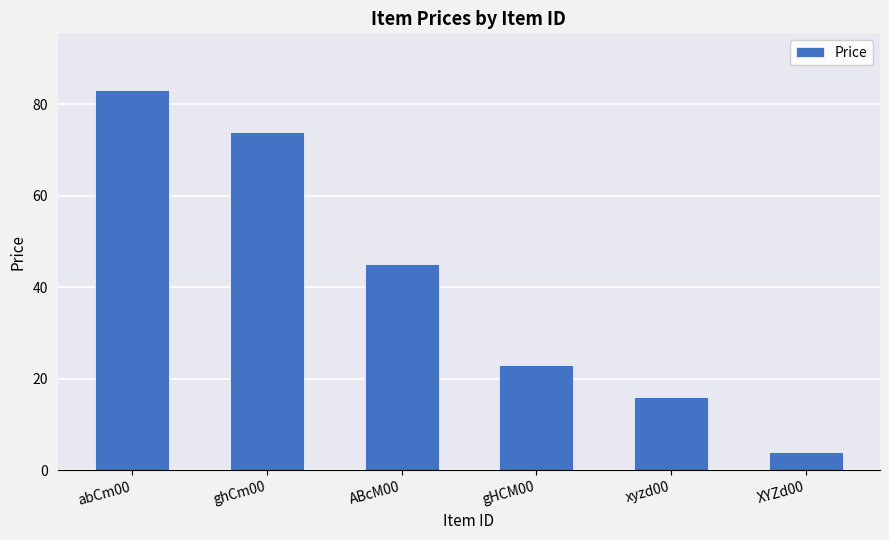

Which has a higher value, abCm00 or ghCm00?

abCm00